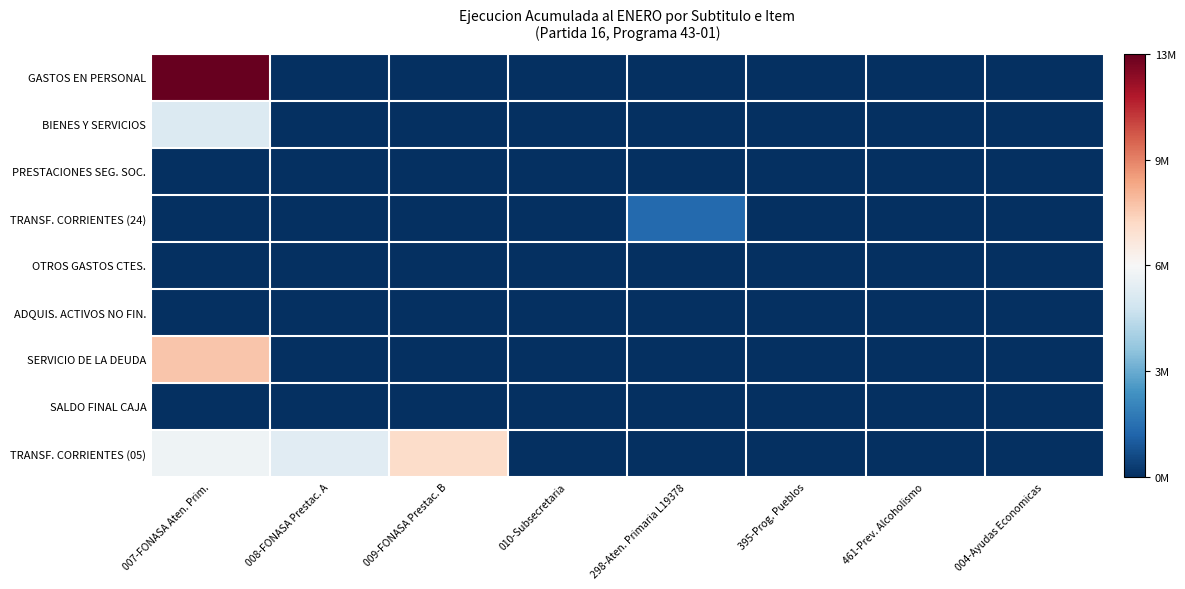

Reading left to right, extract all data points from this chart.

GASTOS EN PERSONAL: 007-FONASA Aten. Prim.=13210229	008-FONASA Prestac. A=0	009-FONASA Prestac. B=0	010-Subsecretaria=0	298-Aten. Primaria L19378=0	395-Prog. Pueblos=0	461-Prev. Alcoholismo=0	004-Ayudas Economicas=0
BIENES Y SERVICIOS: 007-FONASA Aten. Prim.=5703177	008-FONASA Prestac. A=0	009-FONASA Prestac. B=0	010-Subsecretaria=0	298-Aten. Primaria L19378=0	395-Prog. Pueblos=0	461-Prev. Alcoholismo=0	004-Ayudas Economicas=0
PRESTACIONES SEG. SOC.: 007-FONASA Aten. Prim.=0	008-FONASA Prestac. A=0	009-FONASA Prestac. B=0	010-Subsecretaria=0	298-Aten. Primaria L19378=0	395-Prog. Pueblos=0	461-Prev. Alcoholismo=0	004-Ayudas Economicas=66
TRANSF. CORRIENTES (24): 007-FONASA Aten. Prim.=0	008-FONASA Prestac. A=0	009-FONASA Prestac. B=0	010-Subsecretaria=0	298-Aten. Primaria L19378=1455856	395-Prog. Pueblos=0	461-Prev. Alcoholismo=0	004-Ayudas Economicas=0
OTROS GASTOS CTES.: 007-FONASA Aten. Prim.=30495	008-FONASA Prestac. A=0	009-FONASA Prestac. B=0	010-Subsecretaria=0	298-Aten. Primaria L19378=0	395-Prog. Pueblos=0	461-Prev. Alcoholismo=0	004-Ayudas Economicas=0
ADQUIS. ACTIVOS NO FIN.: 007-FONASA Aten. Prim.=8073	008-FONASA Prestac. A=0	009-FONASA Prestac. B=0	010-Subsecretaria=0	298-Aten. Primaria L19378=0	395-Prog. Pueblos=0	461-Prev. Alcoholismo=0	004-Ayudas Economicas=0
SERVICIO DE LA DEUDA: 007-FONASA Aten. Prim.=8436914	008-FONASA Prestac. A=0	009-FONASA Prestac. B=0	010-Subsecretaria=0	298-Aten. Primaria L19378=0	395-Prog. Pueblos=0	461-Prev. Alcoholismo=0	004-Ayudas Economicas=0
SALDO FINAL CAJA: 007-FONASA Aten. Prim.=0	008-FONASA Prestac. A=0	009-FONASA Prestac. B=0	010-Subsecretaria=0	298-Aten. Primaria L19378=0	395-Prog. Pueblos=0	461-Prev. Alcoholismo=0	004-Ayudas Economicas=0
TRANSF. CORRIENTES (05): 007-FONASA Aten. Prim.=6303160	008-FONASA Prestac. A=5837418	009-FONASA Prestac. B=7824877	010-Subsecretaria=0	298-Aten. Primaria L19378=0	395-Prog. Pueblos=0	461-Prev. Alcoholismo=0	004-Ayudas Economicas=0